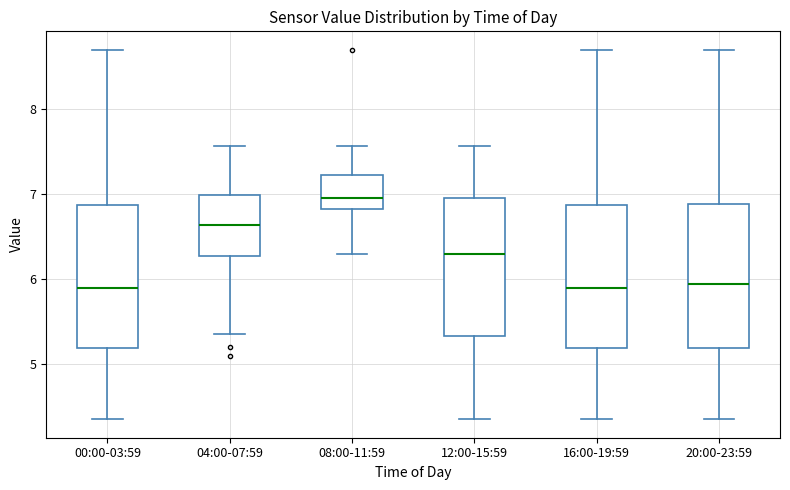

Where does the lower whisker of the box for 08:00-11:59 end on the y-axis? The values are not printed on the chart, so give them approximately, as read against the axis.

6.3